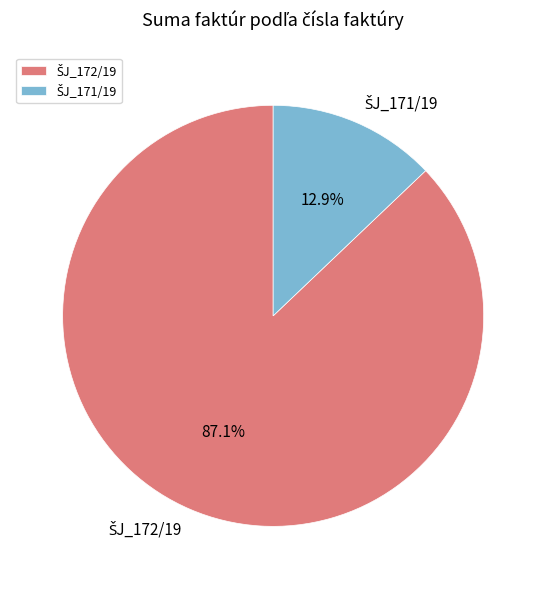

Does any single category account for the majority?

Yes